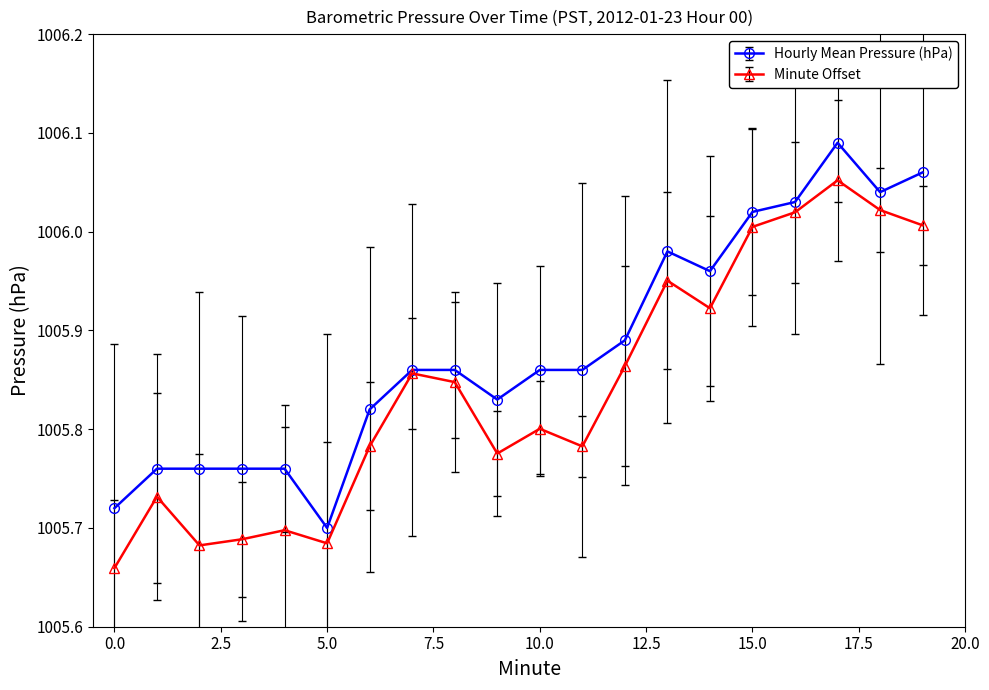

Which series has the largest total across all categories?

Hourly Mean Pressure (hPa)